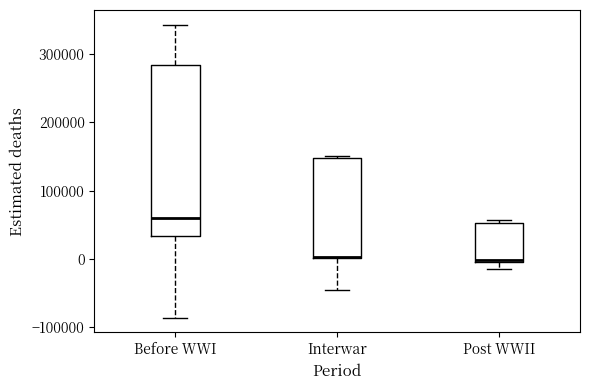

Reading left to right, read every box against the y-axis: the position of its median line, the range the box covers, and the ends of its whiskers. The values are not printed on the chart, so give them approximately, as read against the axis.

Before WWI: median 60000, box 30000 to 280000, whiskers -90000 to 340000
Interwar: median 0 (drawn on the box's lower edge), box 0 to 150000, whiskers -50000 to 150000
Post WWII: median 0, box 0 to 50000, whiskers -10000 to 60000